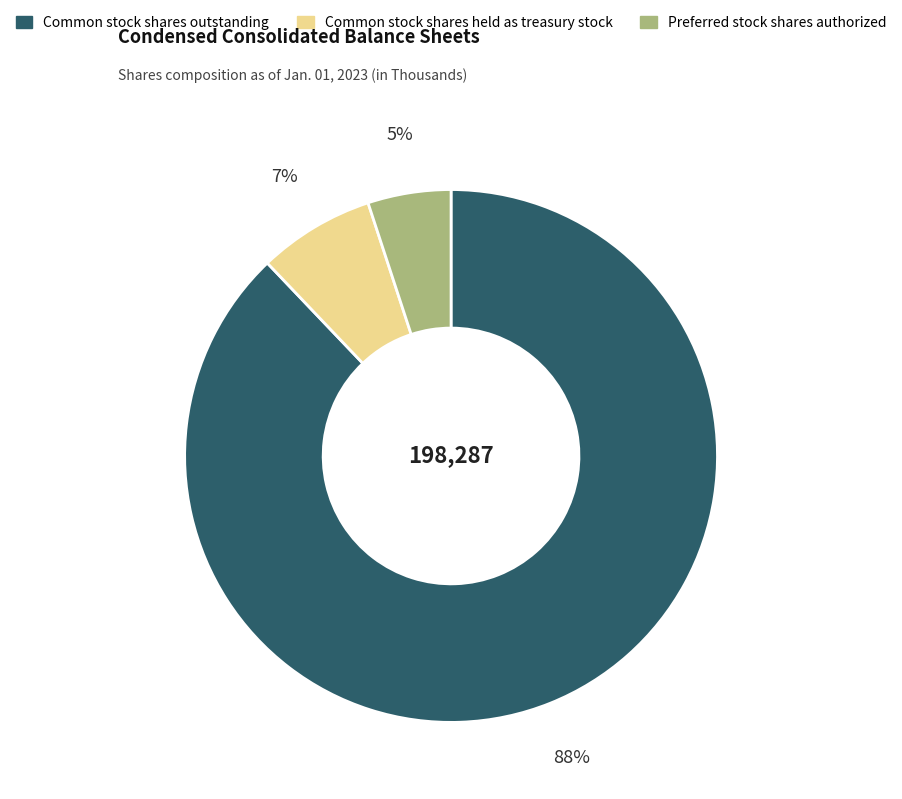

Count the number of slices in the pie.

3